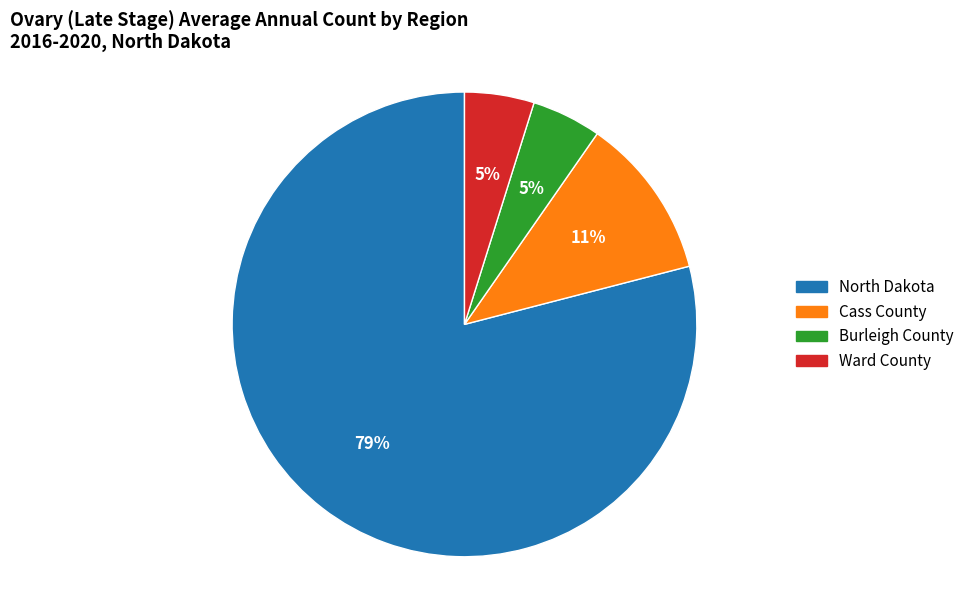

Is it true that Cass County is 24% of the pie?

False